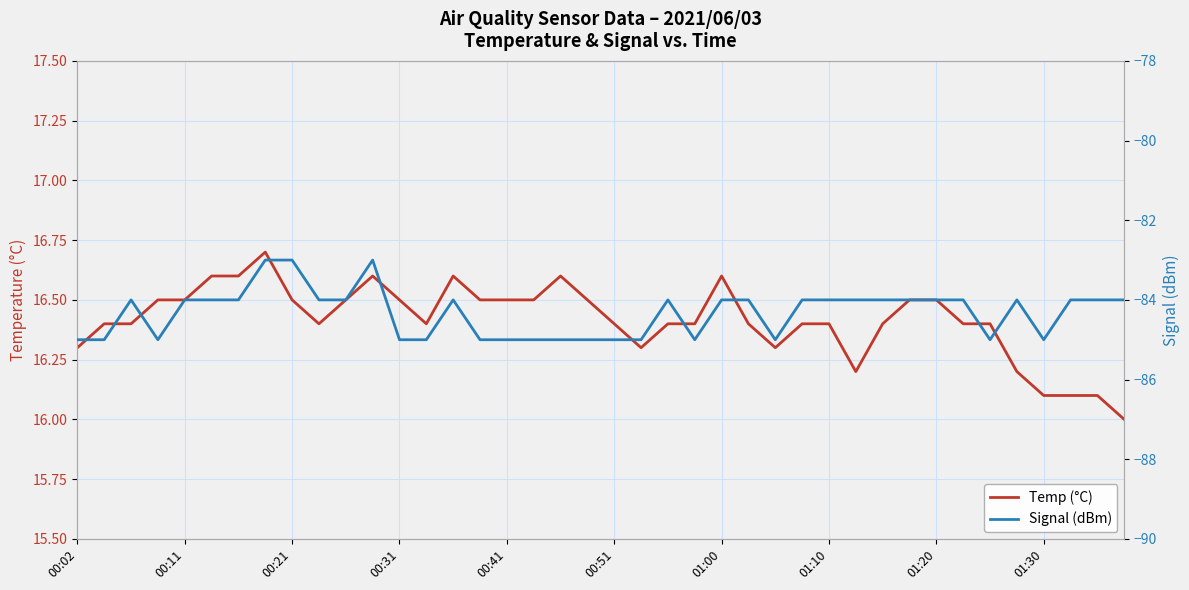

True or false: Signal (dBm) and Temp (°C) cross at least once.

False